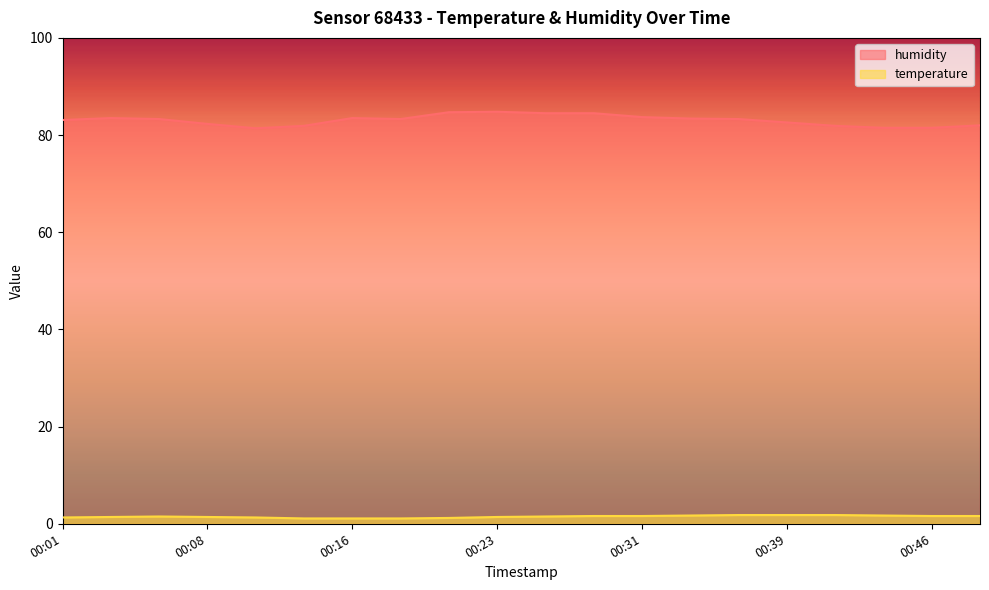

True or false: humidity and temperature cross at least once.

False